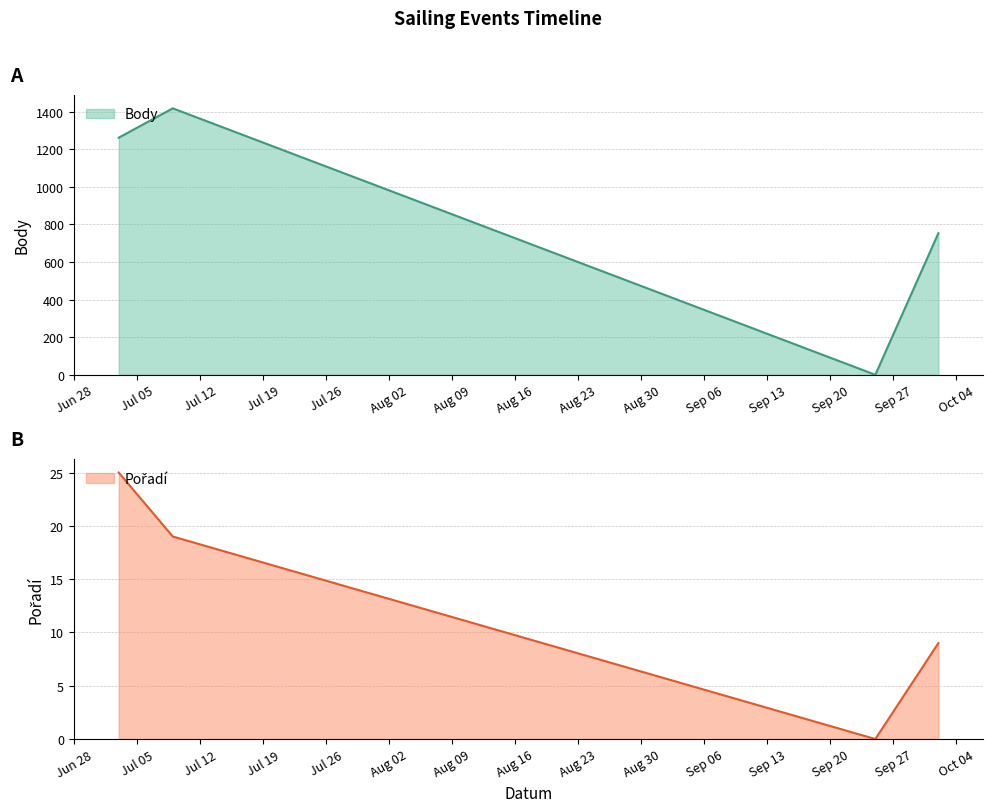

What is the label of the 3rd point from the left?

2021-09-25